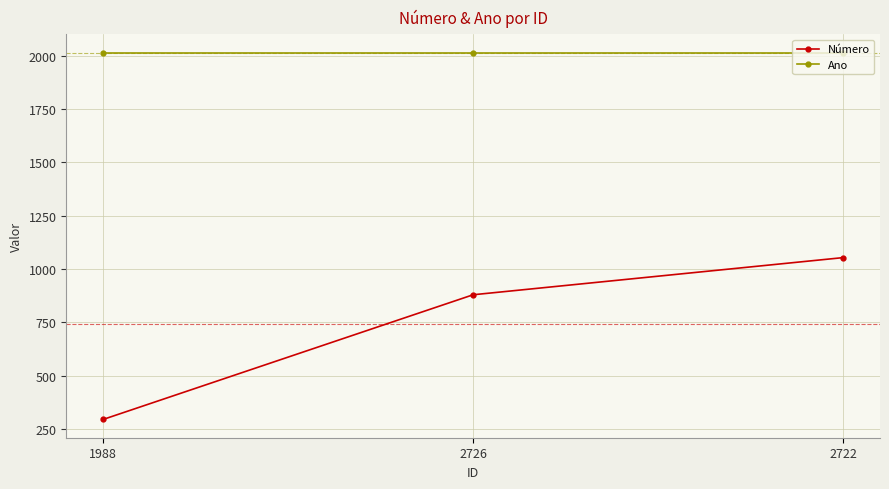

Which series has the largest range (max minus min)?

Número